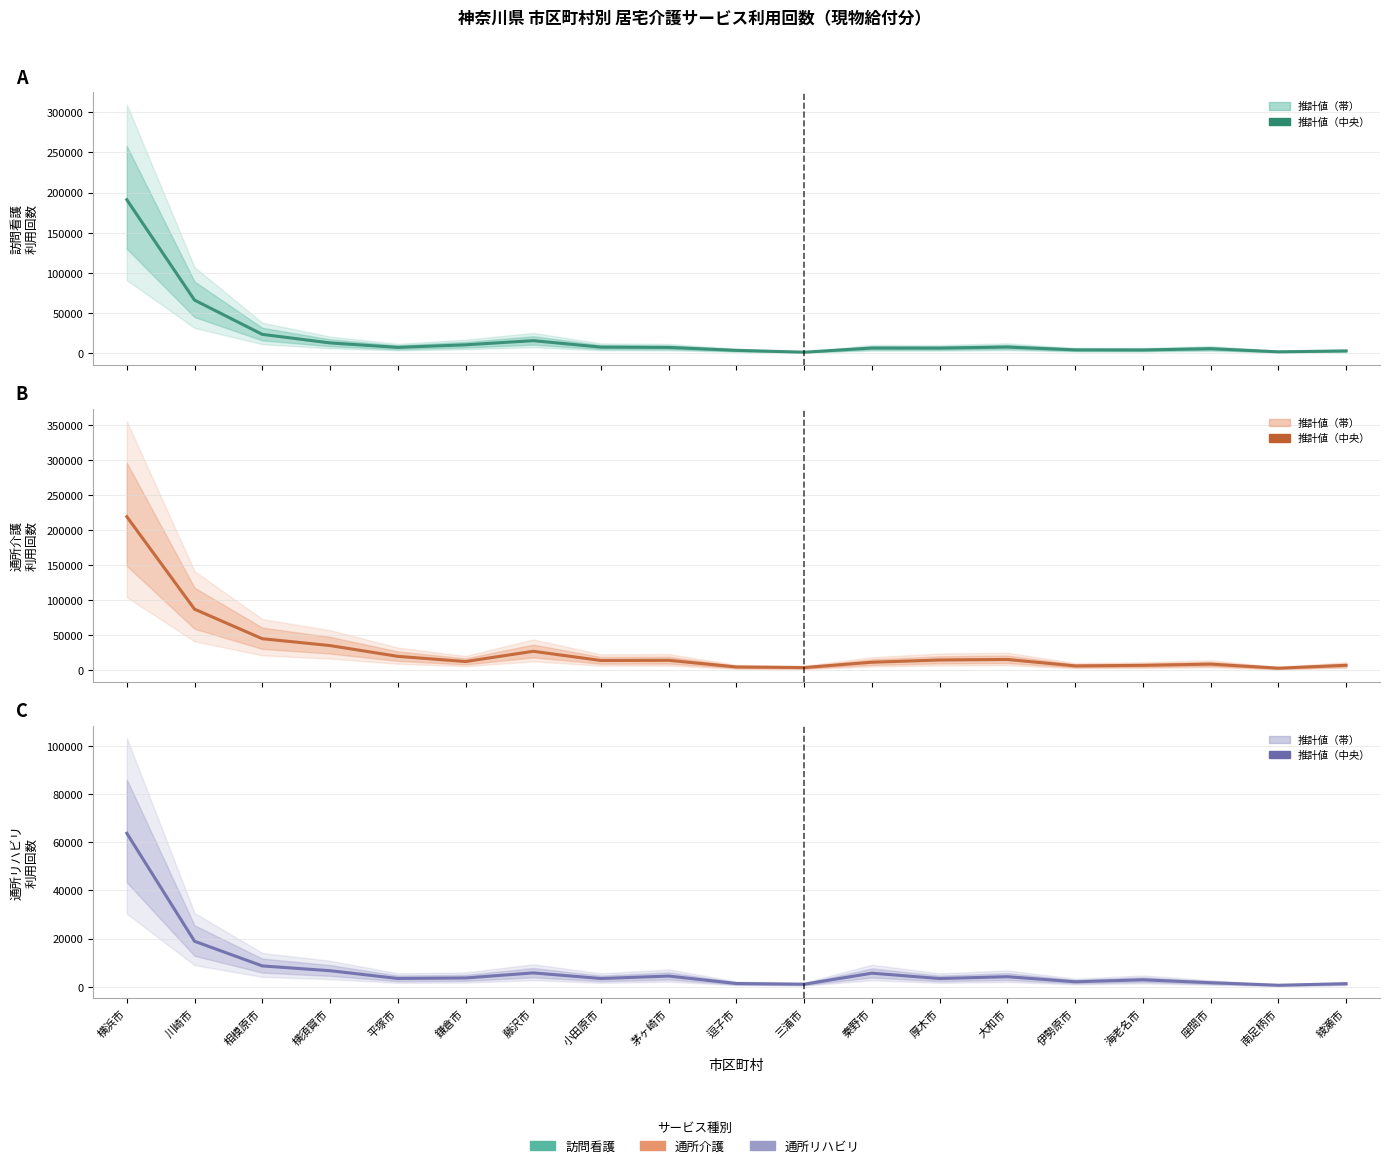

What is the average value of the 通所介護（合計） series?

29525